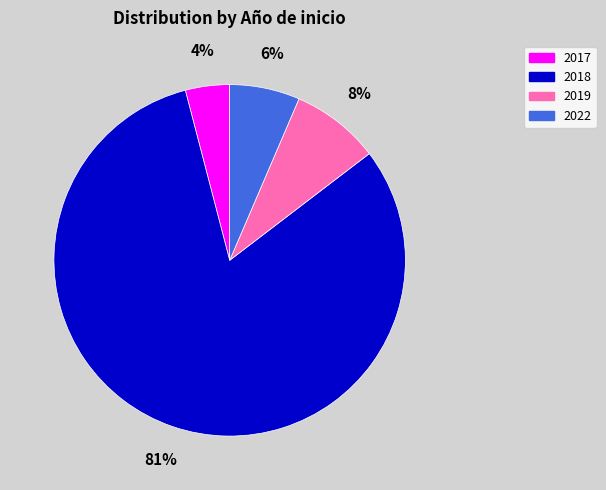

Count the number of slices in the pie.

4